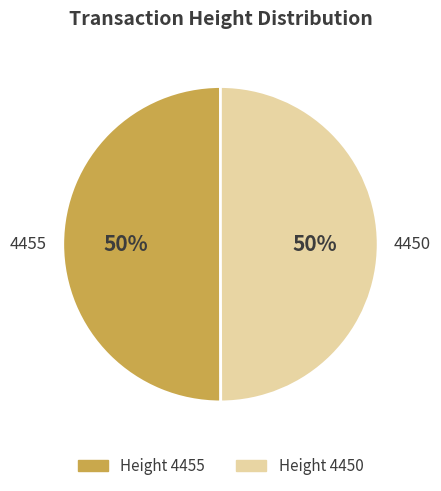

What is the ratio of the value at 4455 to the value at 4450?

1.0